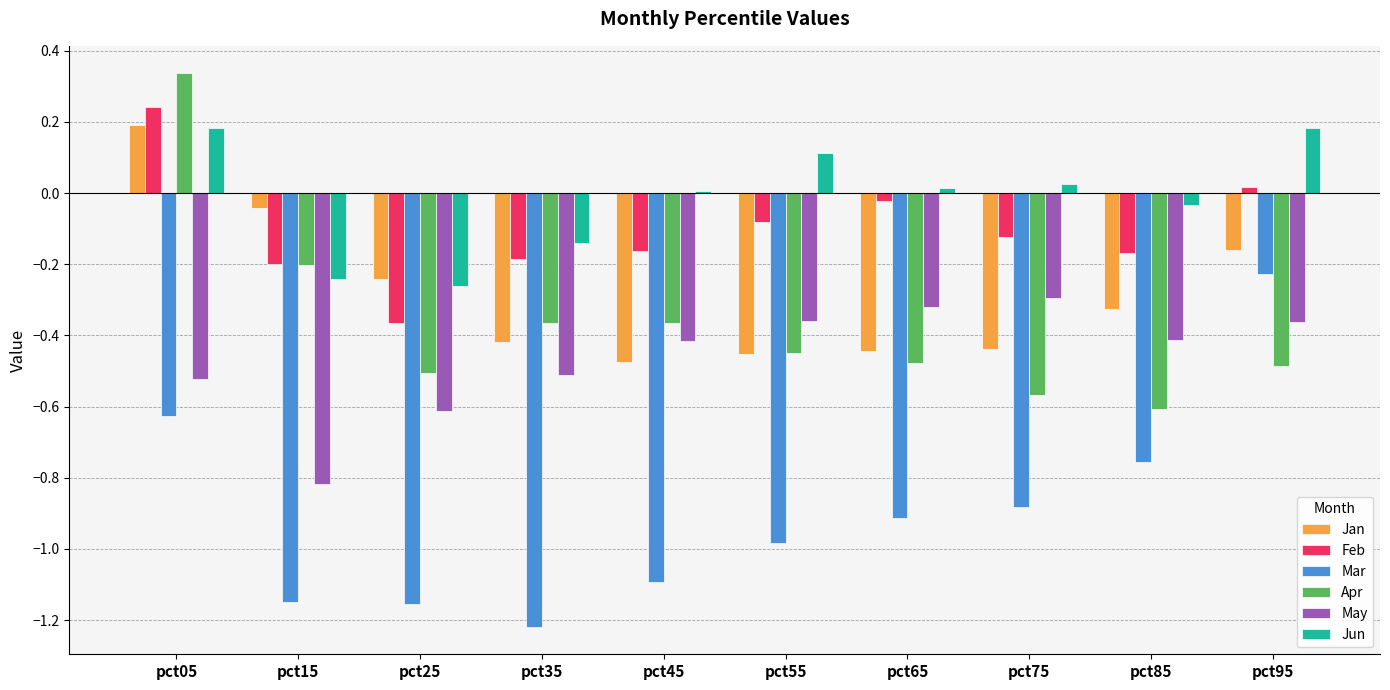

Rank the series at pct75 from highest to lowest value.

Jun, Feb, May, Jan, Apr, Mar